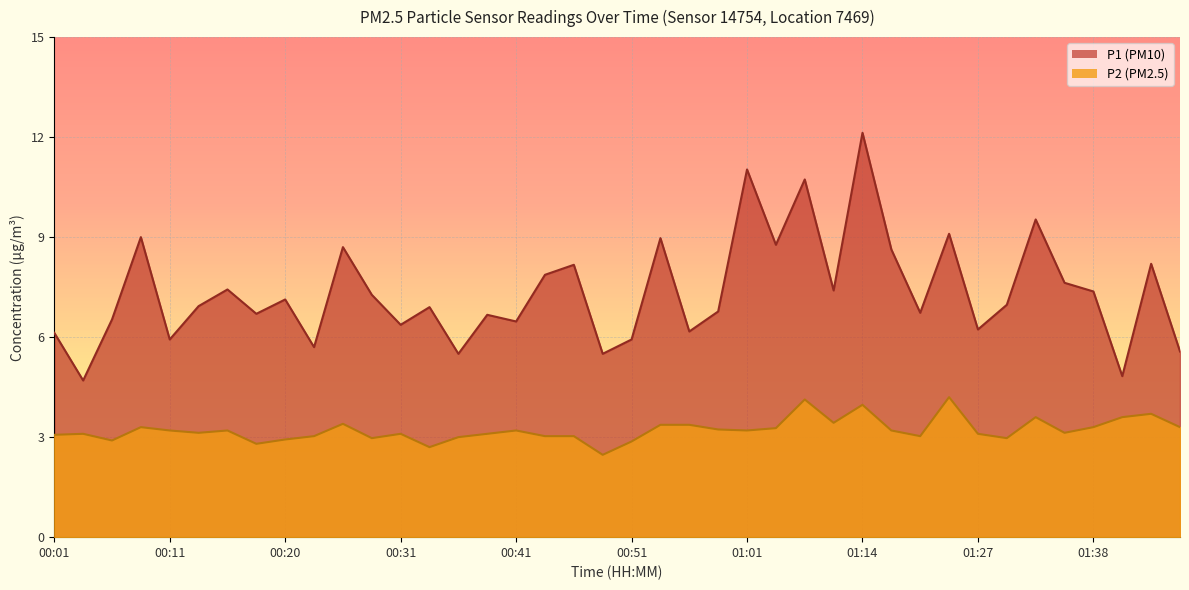

At which label is P2 closest to 3?

00:36